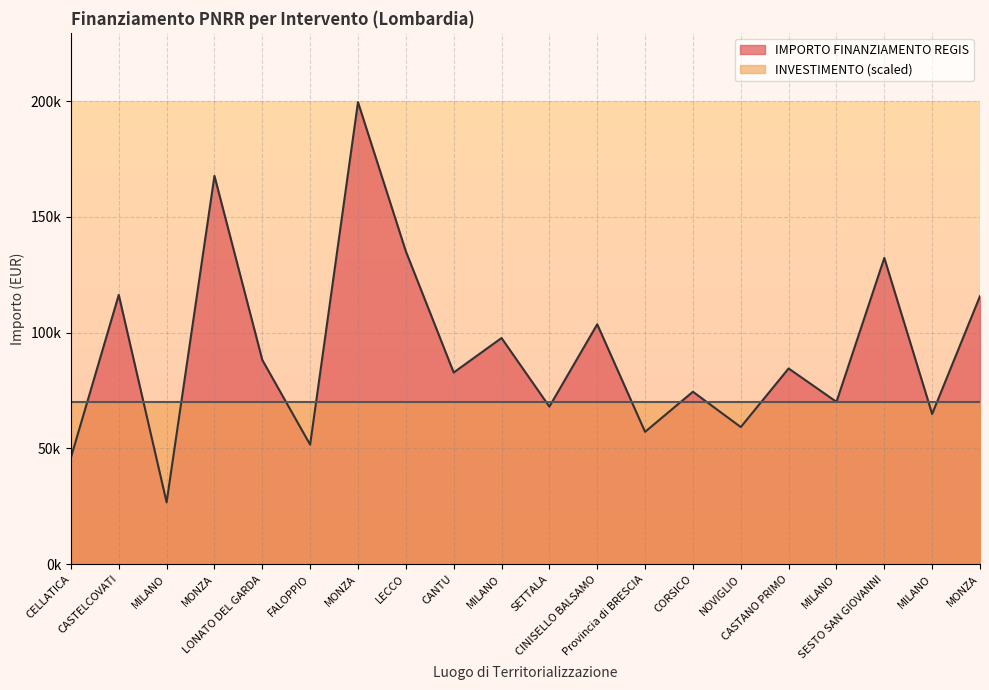

Is it true that the value at MONZA is 52532.6?

False